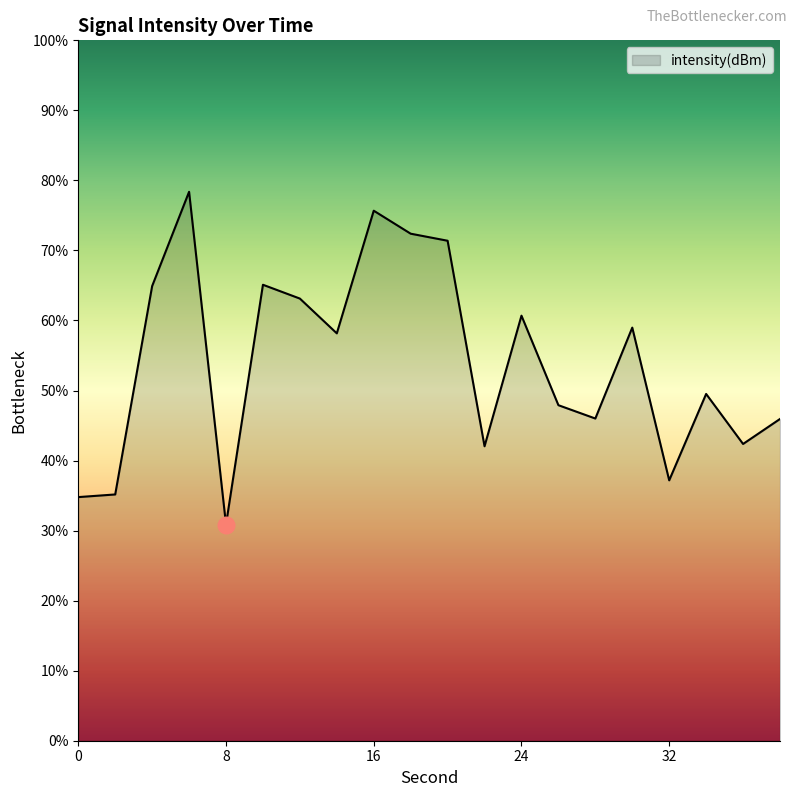

What is the smallest value displayed?

30.9